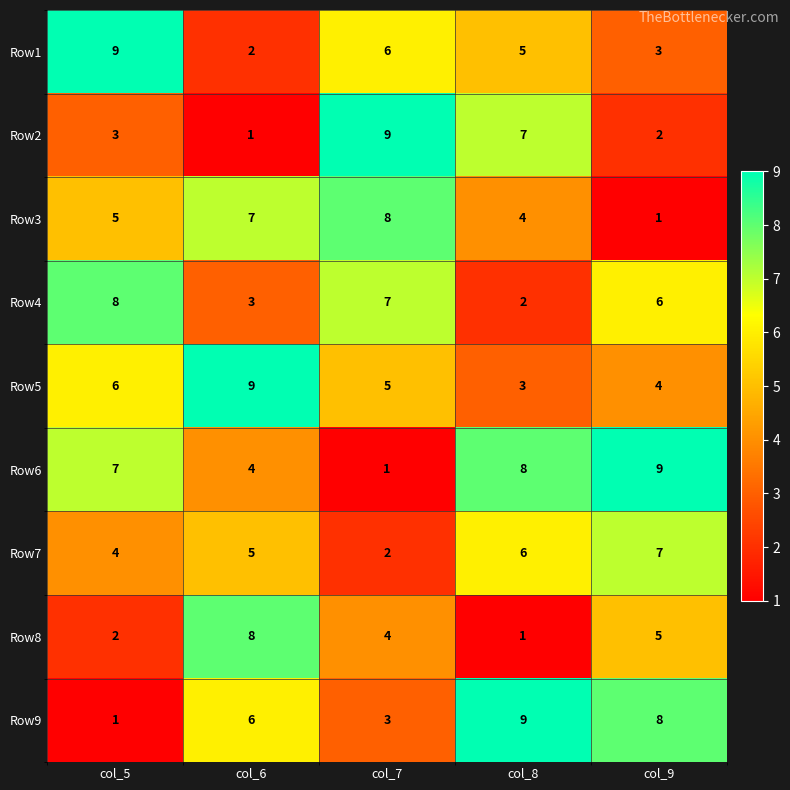

The value of Row9 at col_6 is 6. True or false?

True